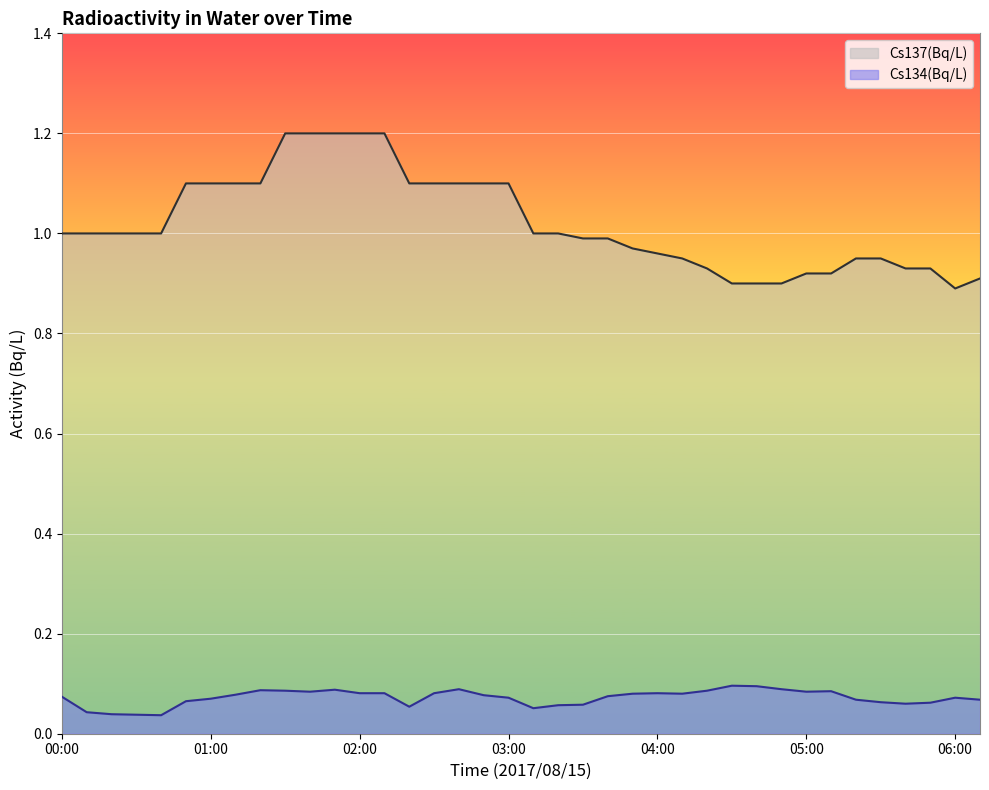

Reading left to right, what are all the values shown in this chart?

Cs137(Bq/L): 00:00=1.0	00:10=1.0	00:20=1.0	00:30=1.0	00:40=1.0	00:50=1.1	01:00=1.1	01:10=1.1	01:20=1.1	01:30=1.2	01:40=1.2	01:50=1.2	02:00=1.2	02:10=1.2	02:20=1.1	02:30=1.1	02:40=1.1	02:50=1.1	03:00=1.1	03:10=1.0	03:20=1.0	03:30=1.0	03:40=1.0	03:50=1.0	04:00=1.0	04:10=0.9	04:20=0.9	04:30=0.9	04:40=0.9	04:50=0.9	05:00=0.9	05:10=0.9	05:20=0.9	05:30=0.9	05:40=0.9	05:50=0.9	06:00=0.9	06:10=0.9
Cs134(Bq/L): 00:00=0.1	00:10=0.0	00:20=0.0	00:30=0.0	00:40=0.0	00:50=0.1	01:00=0.1	01:10=0.1	01:20=0.1	01:30=0.1	01:40=0.1	01:50=0.1	02:00=0.1	02:10=0.1	02:20=0.1	02:30=0.1	02:40=0.1	02:50=0.1	03:00=0.1	03:10=0.1	03:20=0.1	03:30=0.1	03:40=0.1	03:50=0.1	04:00=0.1	04:10=0.1	04:20=0.1	04:30=0.1	04:40=0.1	04:50=0.1	05:00=0.1	05:10=0.1	05:20=0.1	05:30=0.1	05:40=0.1	05:50=0.1	06:00=0.1	06:10=0.1